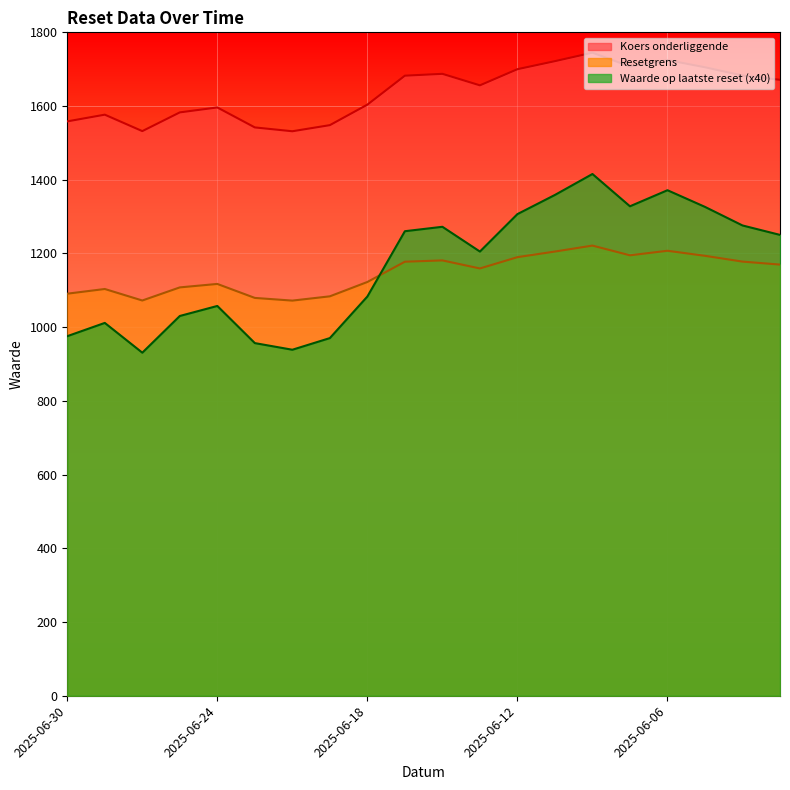

Which category has the highest value in the Koers onderliggende series?

2025-06-10